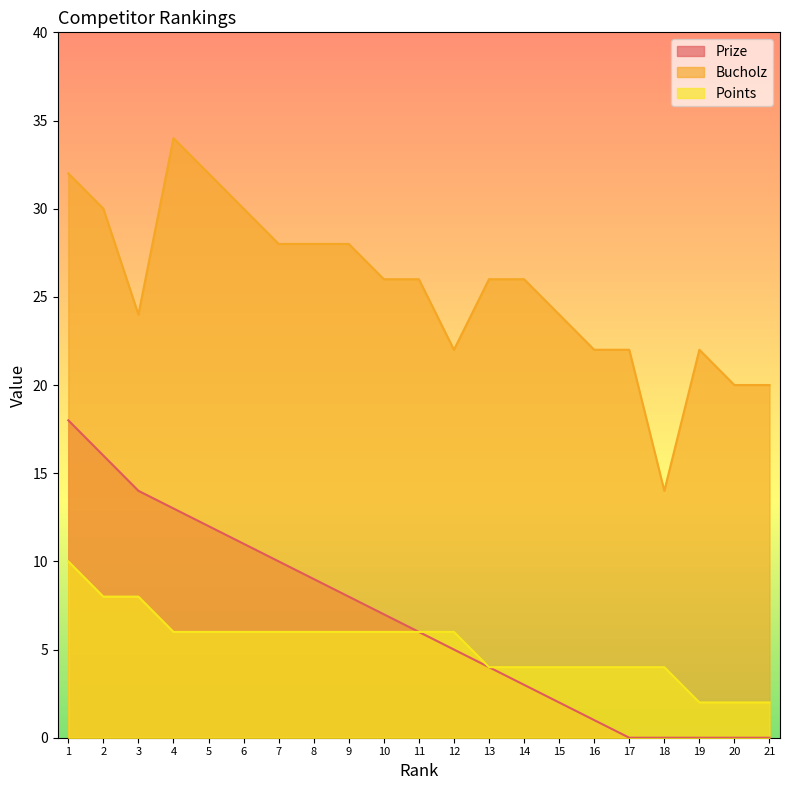

True or false: Prize and Points cross at least once.

False